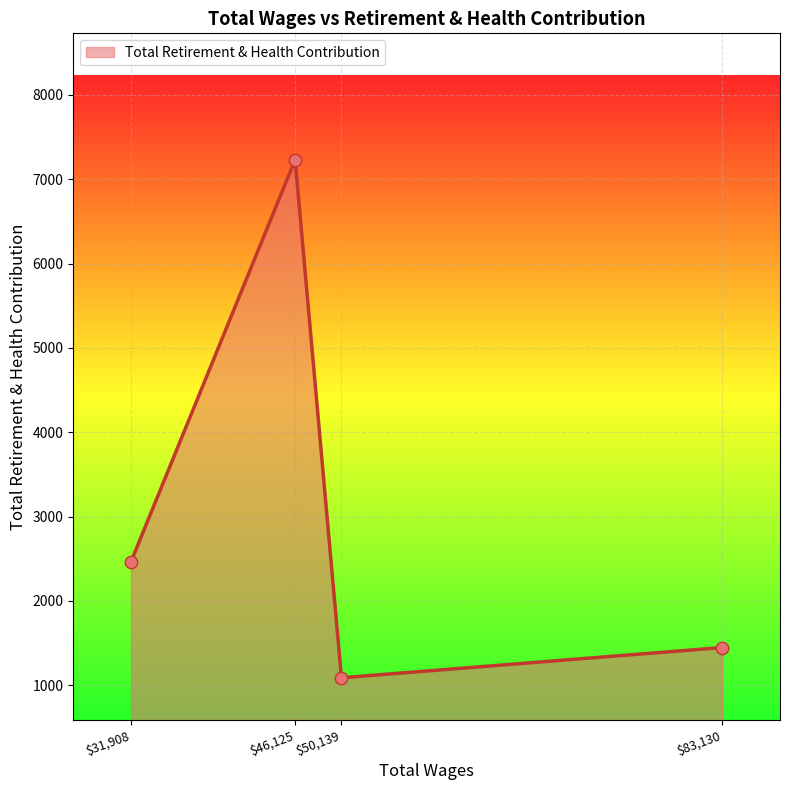

What is the difference between the maximum and second lowest values?

5784